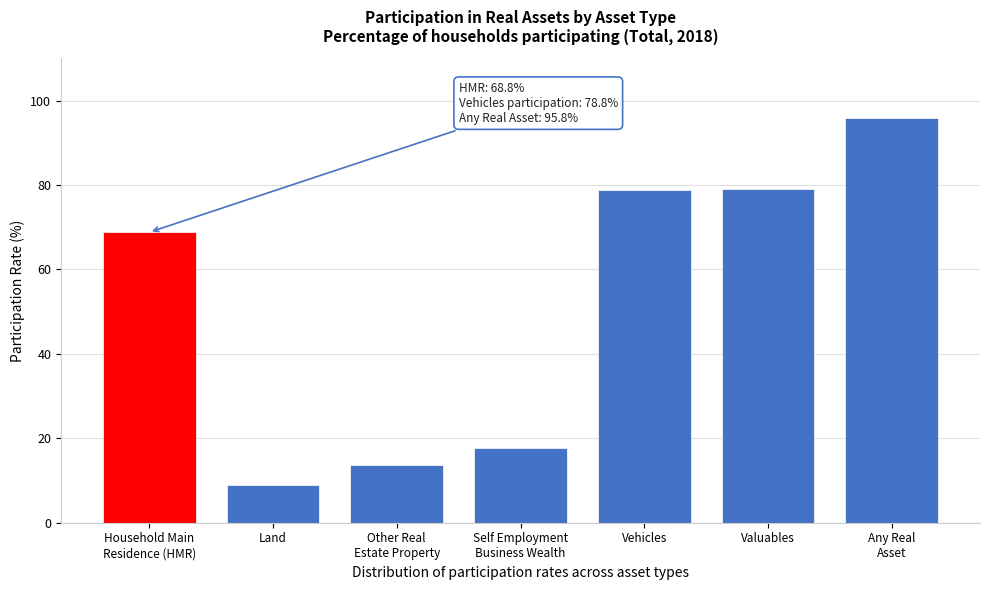

What is the greatest value displayed?

95.8